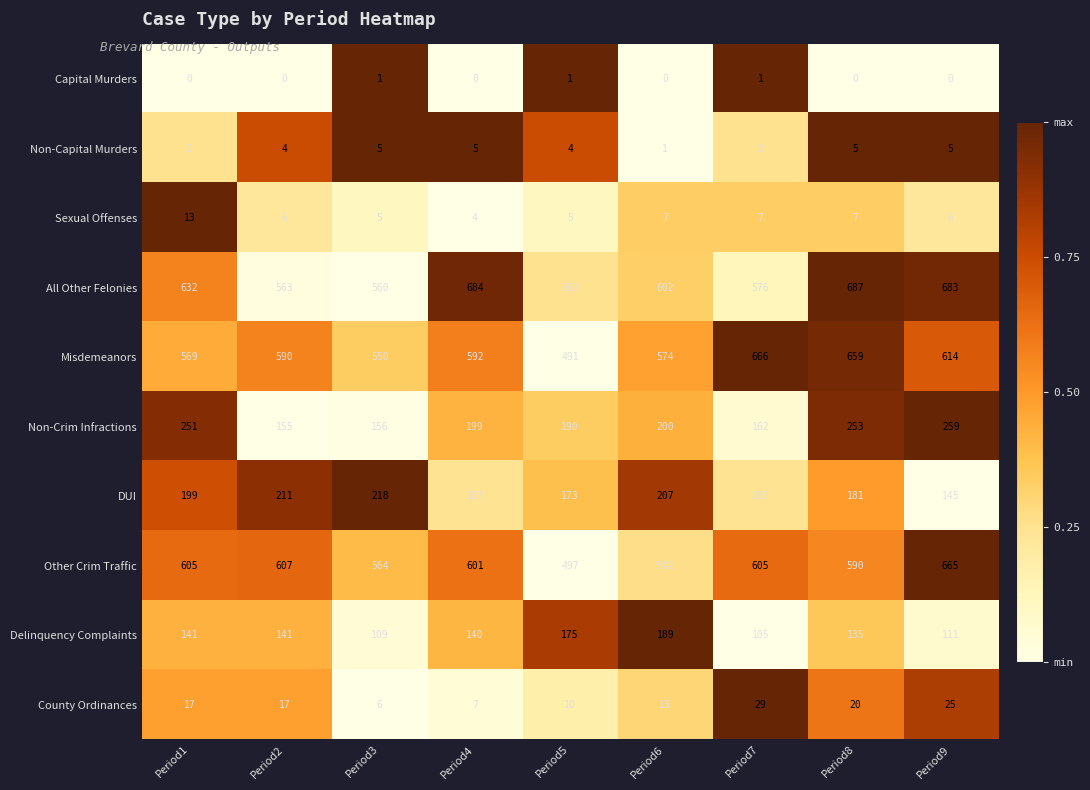

What is the spread (max minus min) of values at Period4?

684